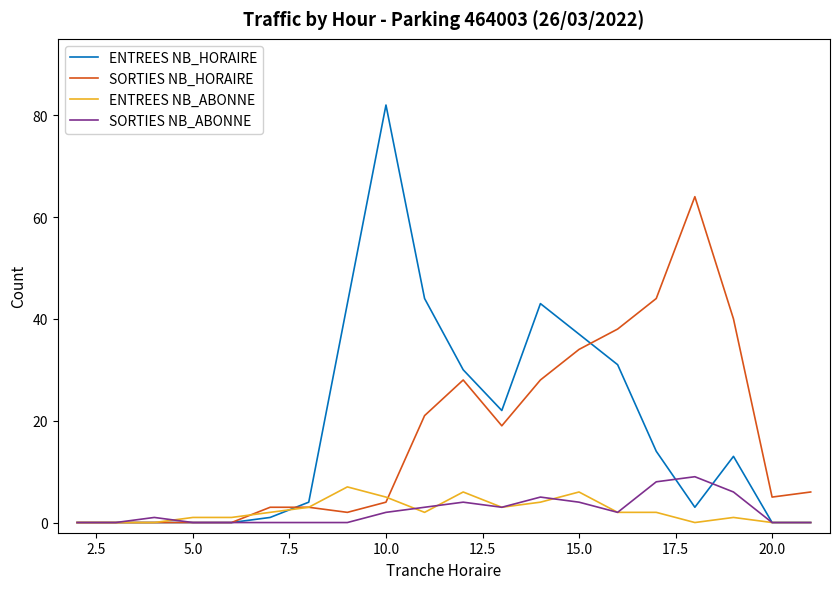

Which series has the widest spread of values?

ENTREES NB_HORAIRE